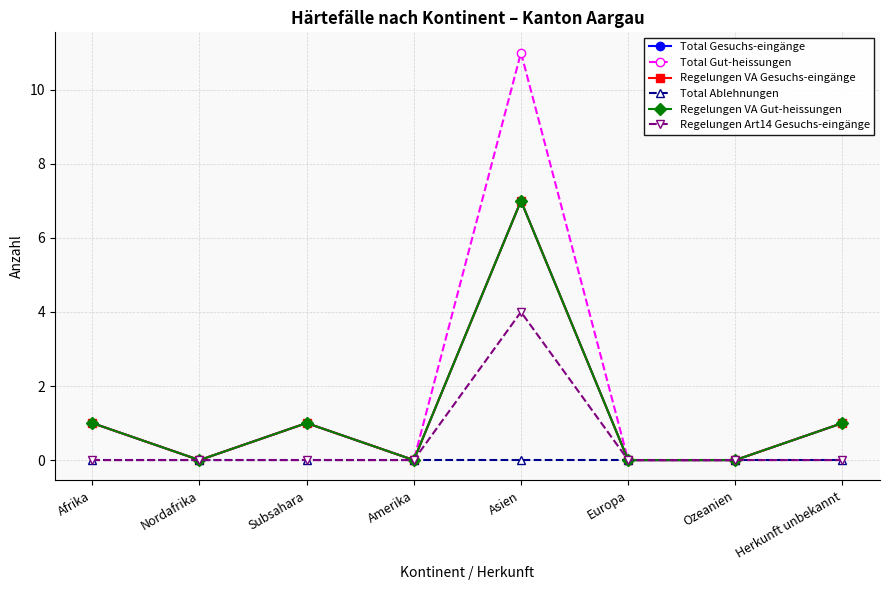

Is this an area chart (filled region under the line)?

No